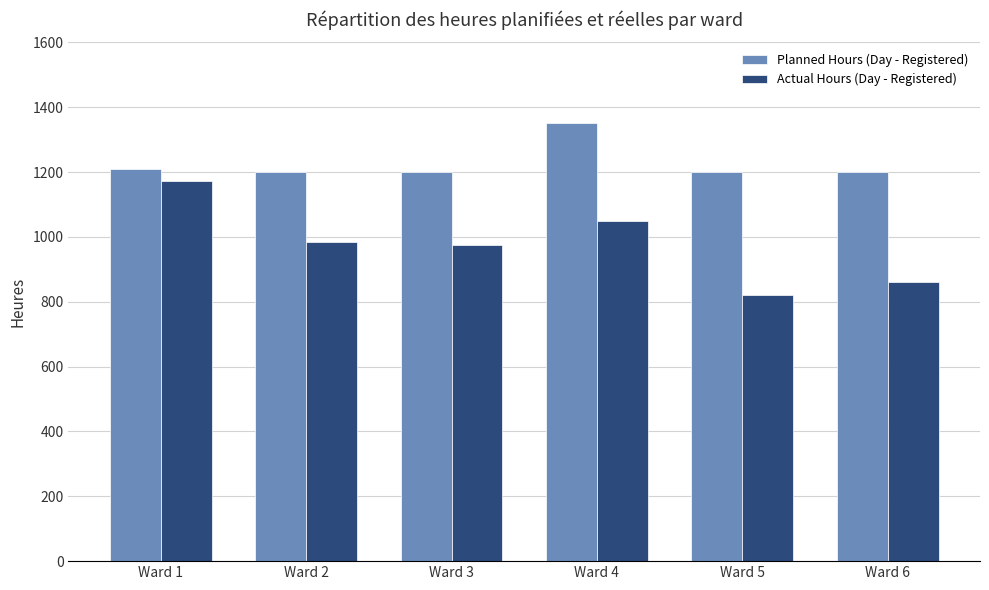

What is the difference between the highest and lowest values at Ward 3?

224.8